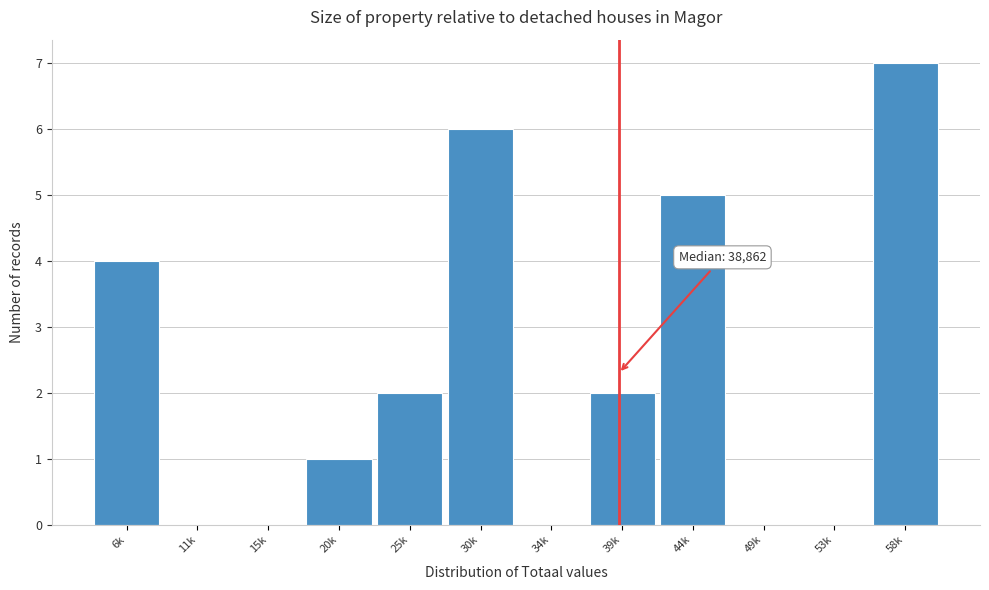

Reading left to right, what are all the values shown in this chart?

6k=4	11k=0	15k=0	20k=1	25k=2	30k=6	34k=0	39k=2	44k=5	49k=0	53k=0	58k=7